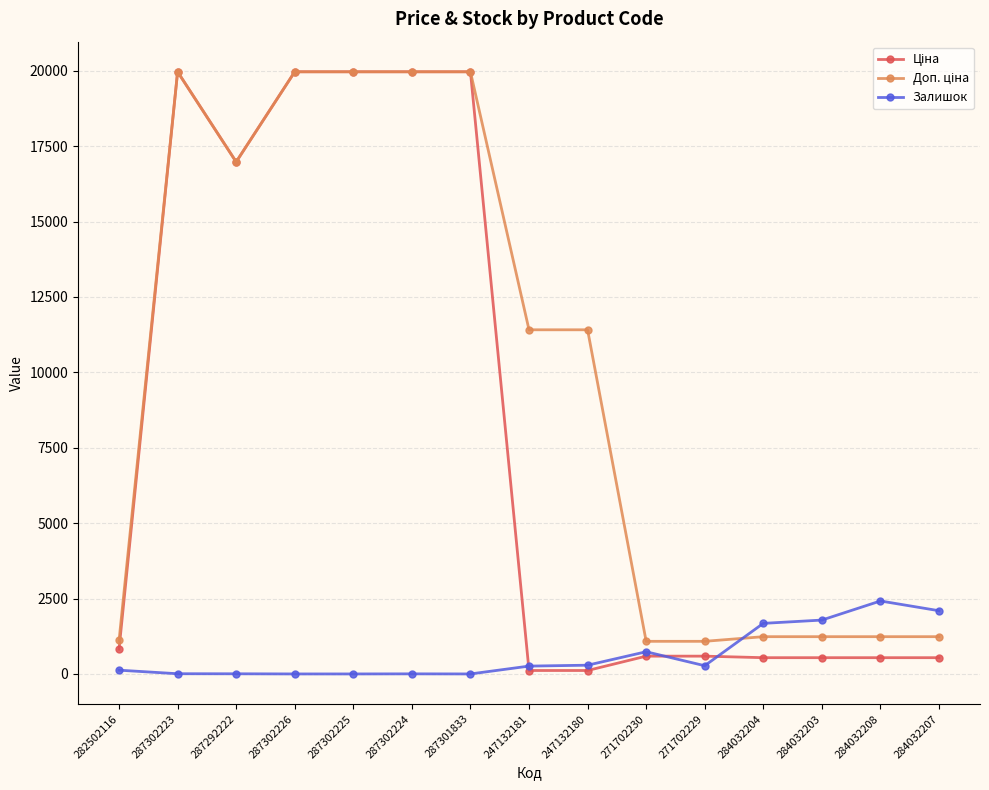

At how many categories does at least one series exceed 17374?

5